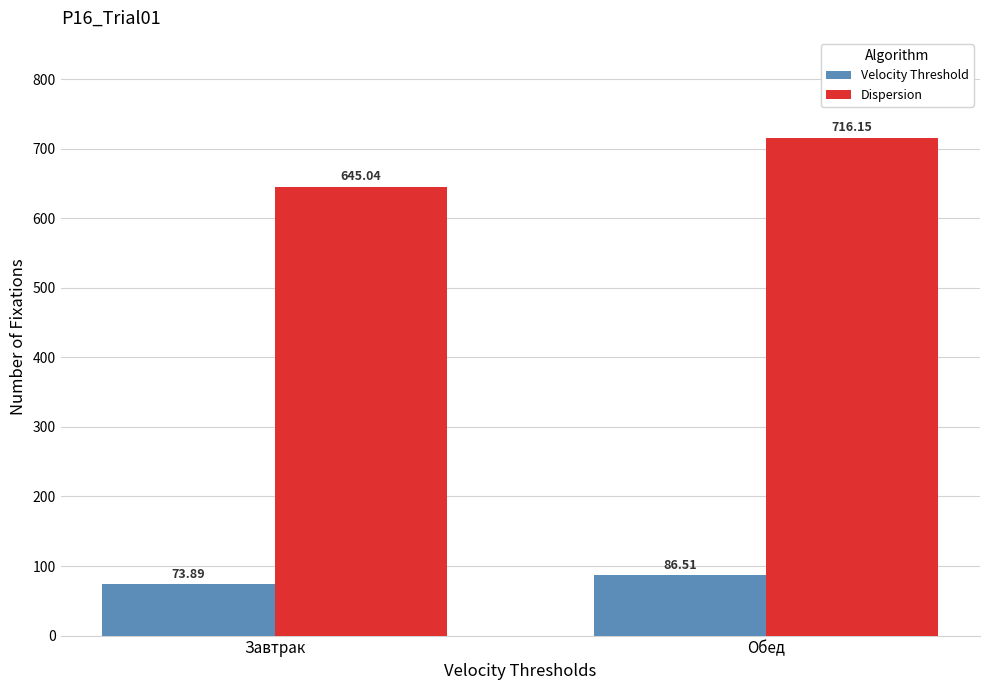

Does the chart contain any negative values?

No